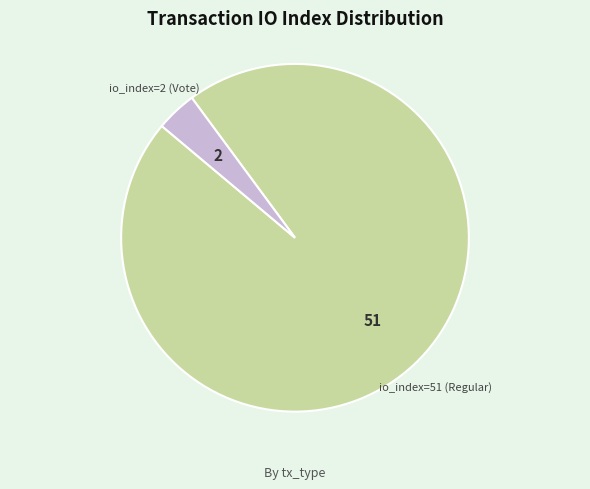

Is there a majority slice in this chart?

Yes